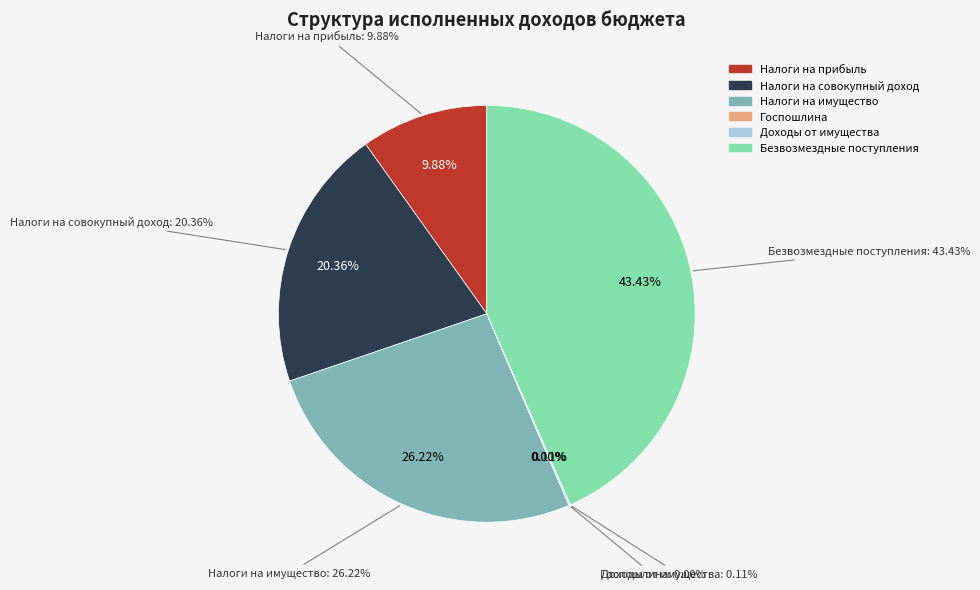

Is it true that НАЛОГИ НА ИМУЩЕСТВО is 26% of the pie?

True